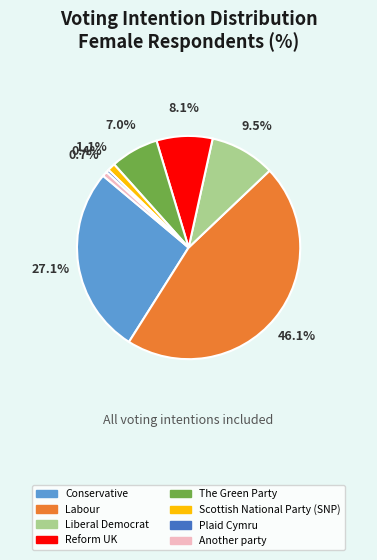

Is the sum of Labour and Another party greater than half?

No